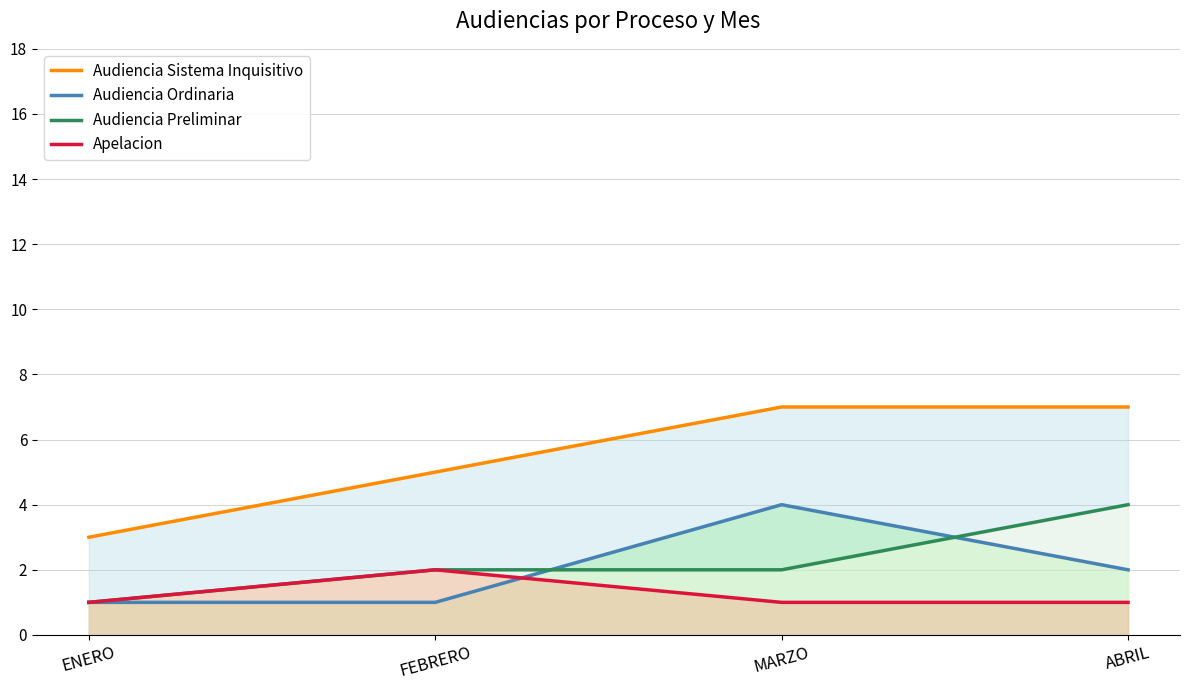

How many values in the Audiencia Preliminar series are below 2?

1